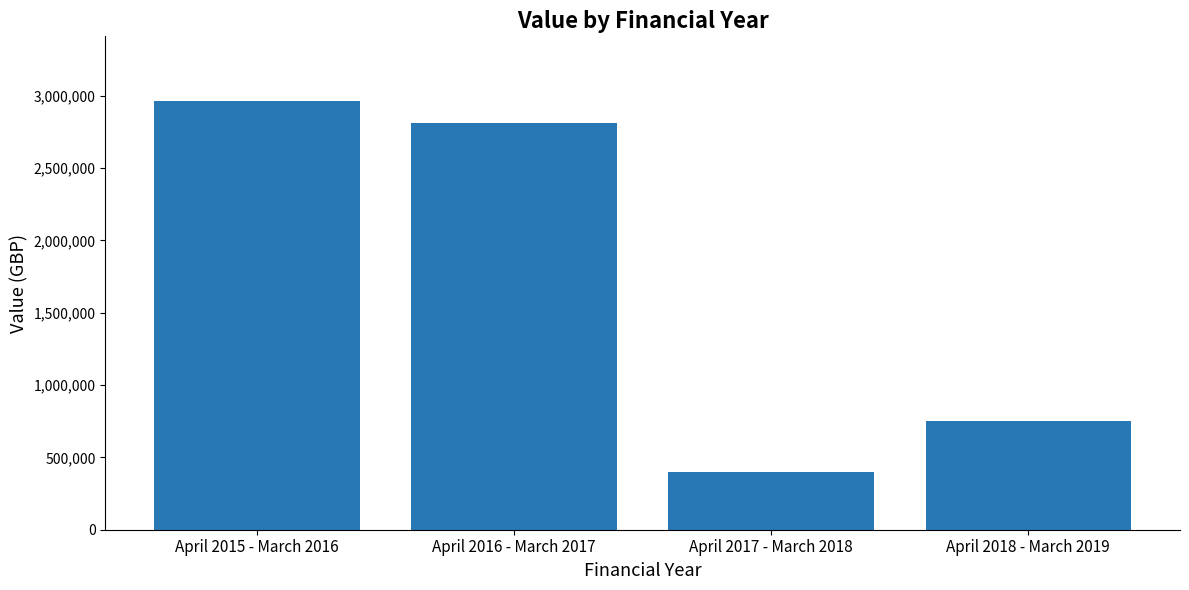

What position from the right is April 2015 - March 2016?

4